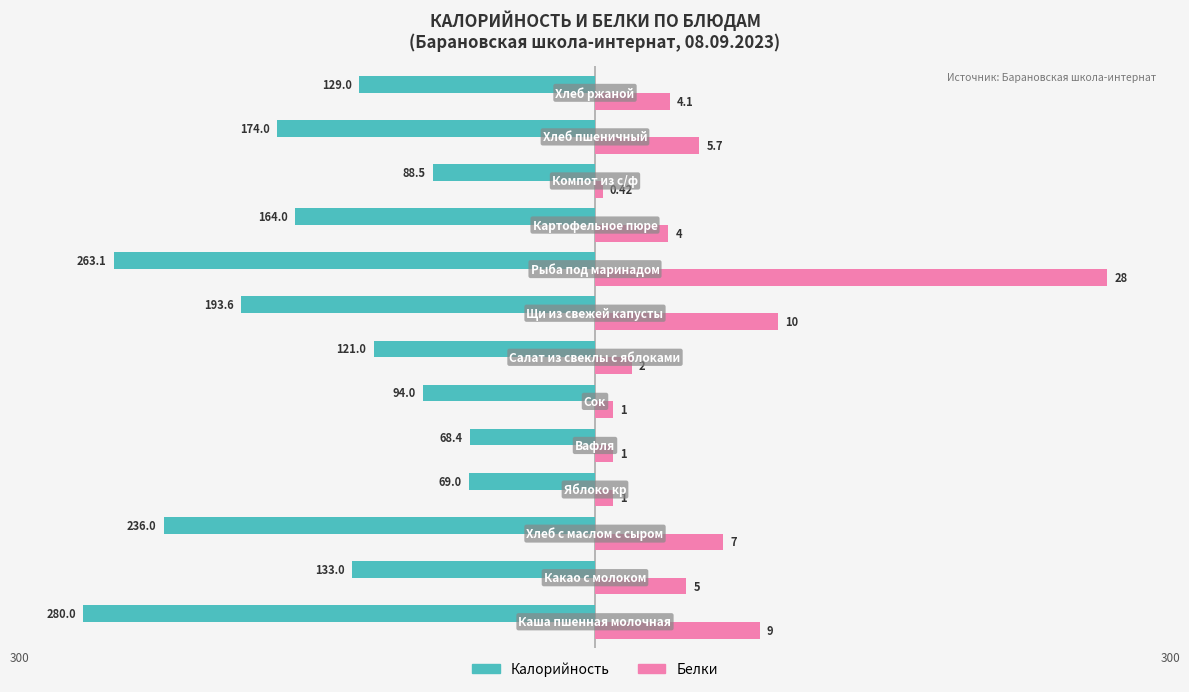

Reading left to right, transcribe all the data shown in this chart.

Калорийность: -280.0	-133.0	-236.0	-69.0	-68.4	-94.0	-121.0	-193.6	-263.1	-164.0	-88.5	-174.0	-129.0
Белки (×10): 90.0	50.0	70.0	10.0	10.0	10.0	20.0	100.0	280.0	40.0	4.2	57.0	40.8